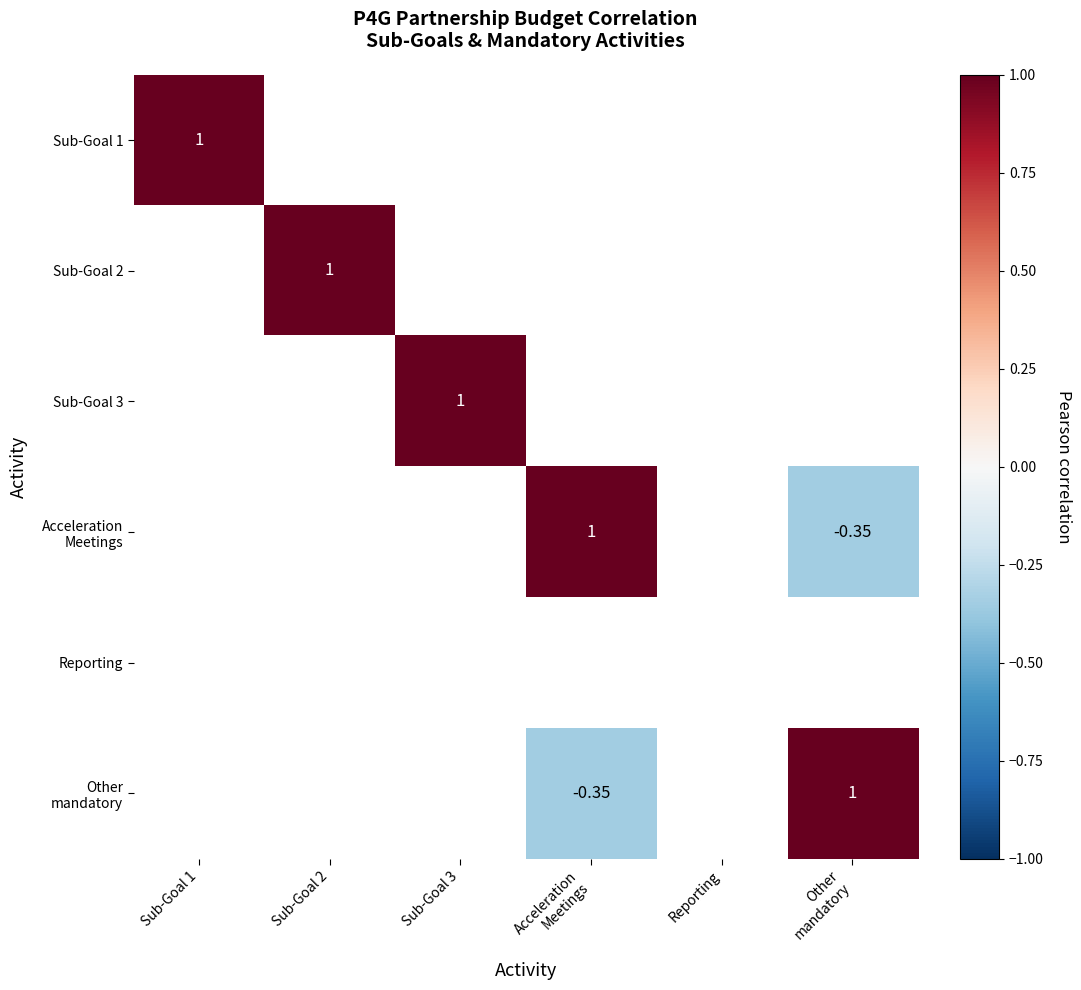

At which label does Acceleration Meetings first exceed 0?

Acceleration Meetings